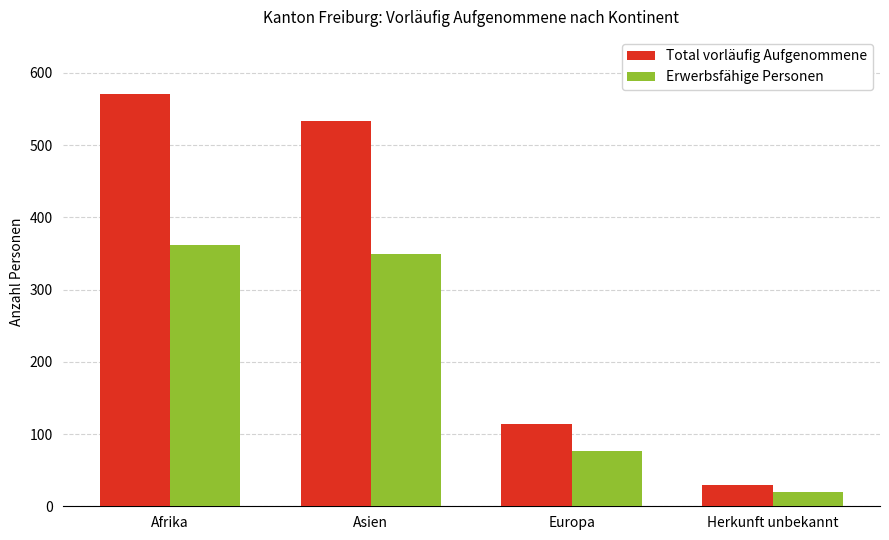

Reading right to left, list all the values displayed in this chart.

Total vorläufig Aufgenommene: 29	114	533	571
Erwerbsfähige Personen: 20	77	349	362